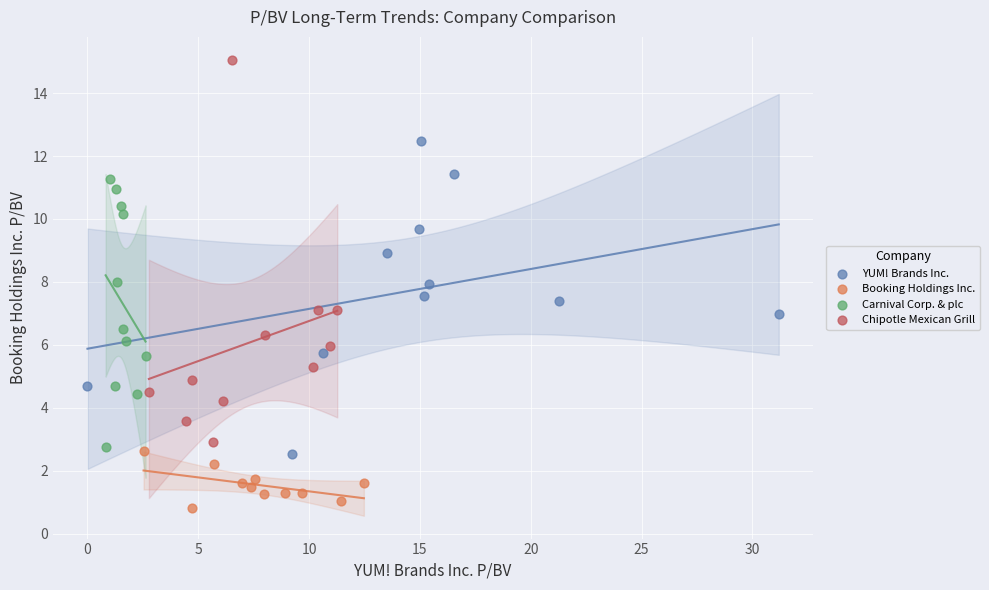

Which series reaches the minimum Y coordinate?

Booking Holdings Inc.